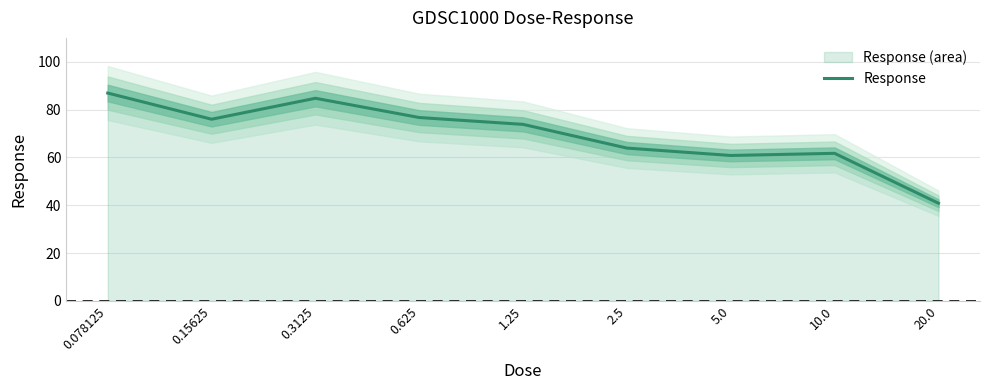

What is the sum of the values at 2.5 and 10.0?

125.6